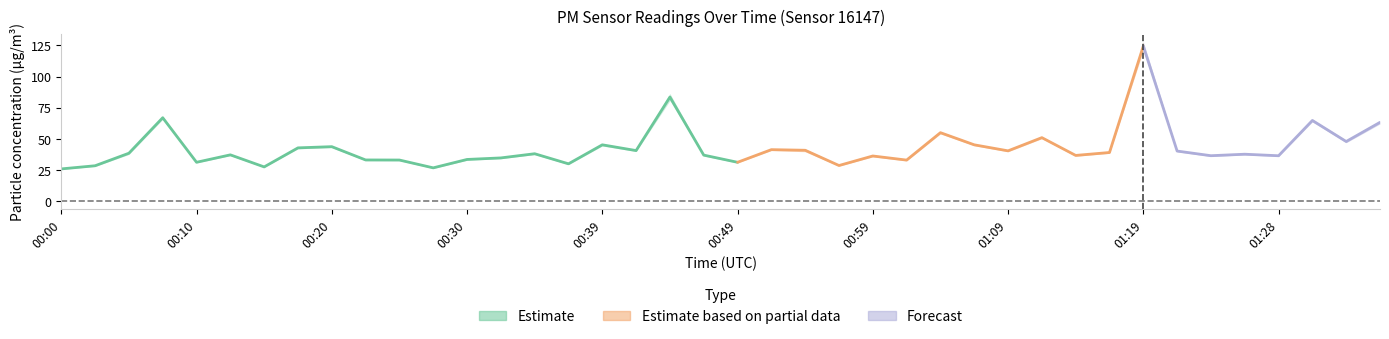

Is the value of P1 at 01:19 greater than the value of P2 at 00:59?

Yes